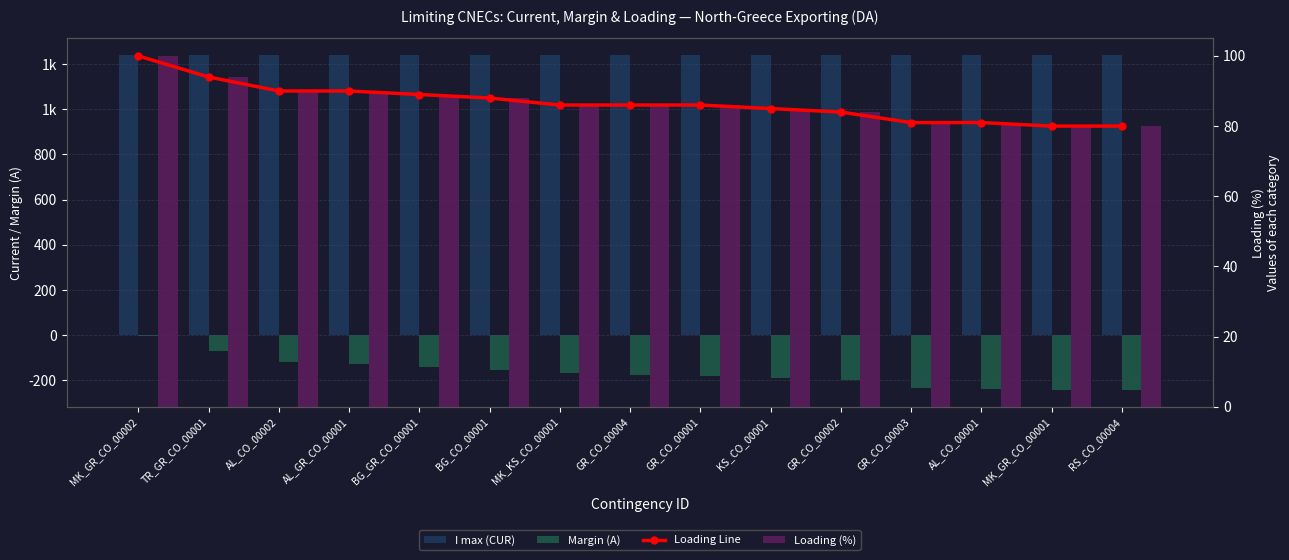

How many values in the Margin (A) series are below -178?

7